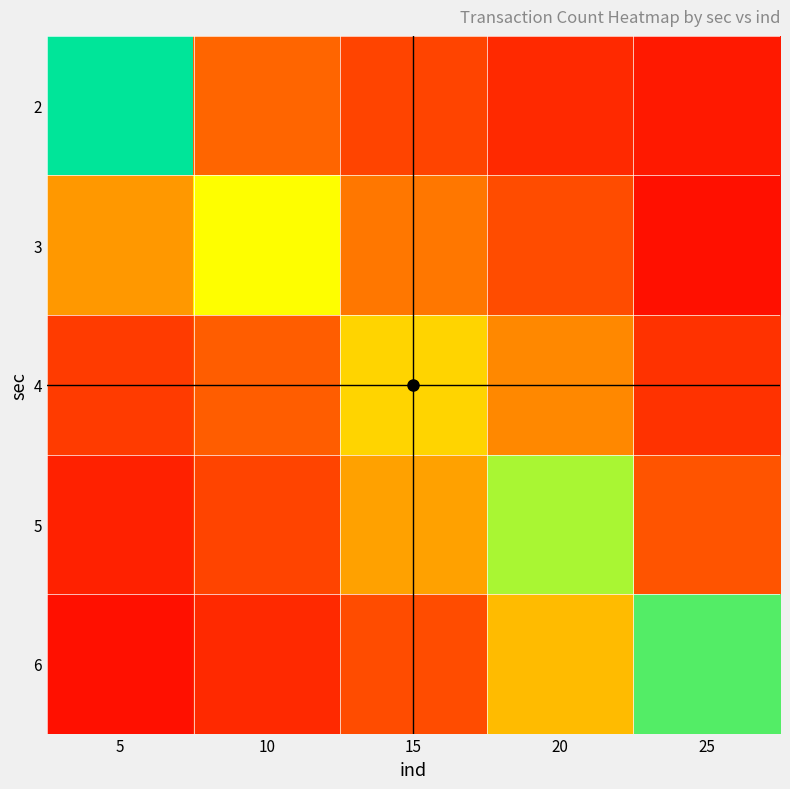

What is the smallest value displayed?

2